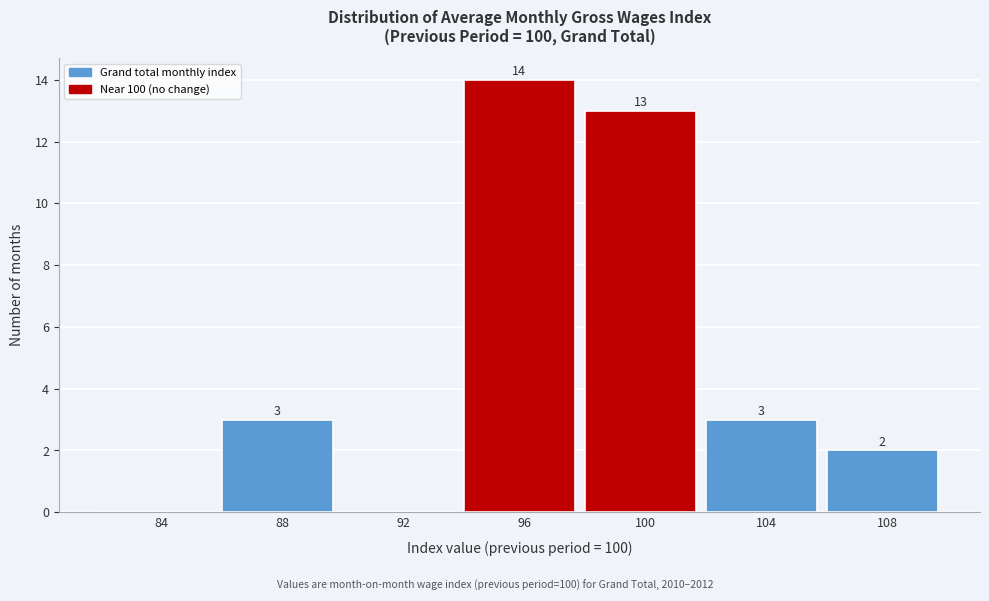

Reading right to left, what are all the values shown in this chart?

108=2	104=3	100=13	96=14	92=0	88=3	84=0